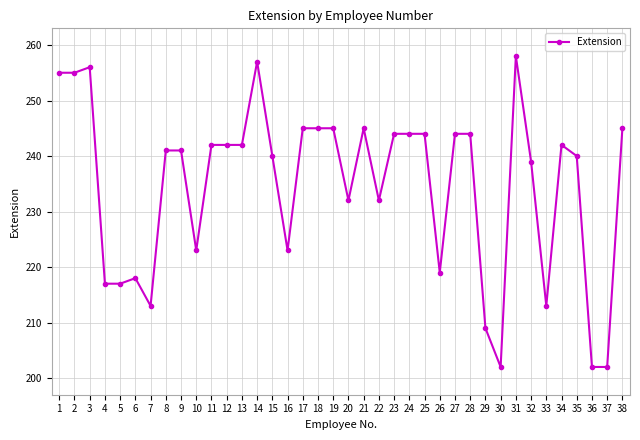

How many lines are shown in the chart?

1